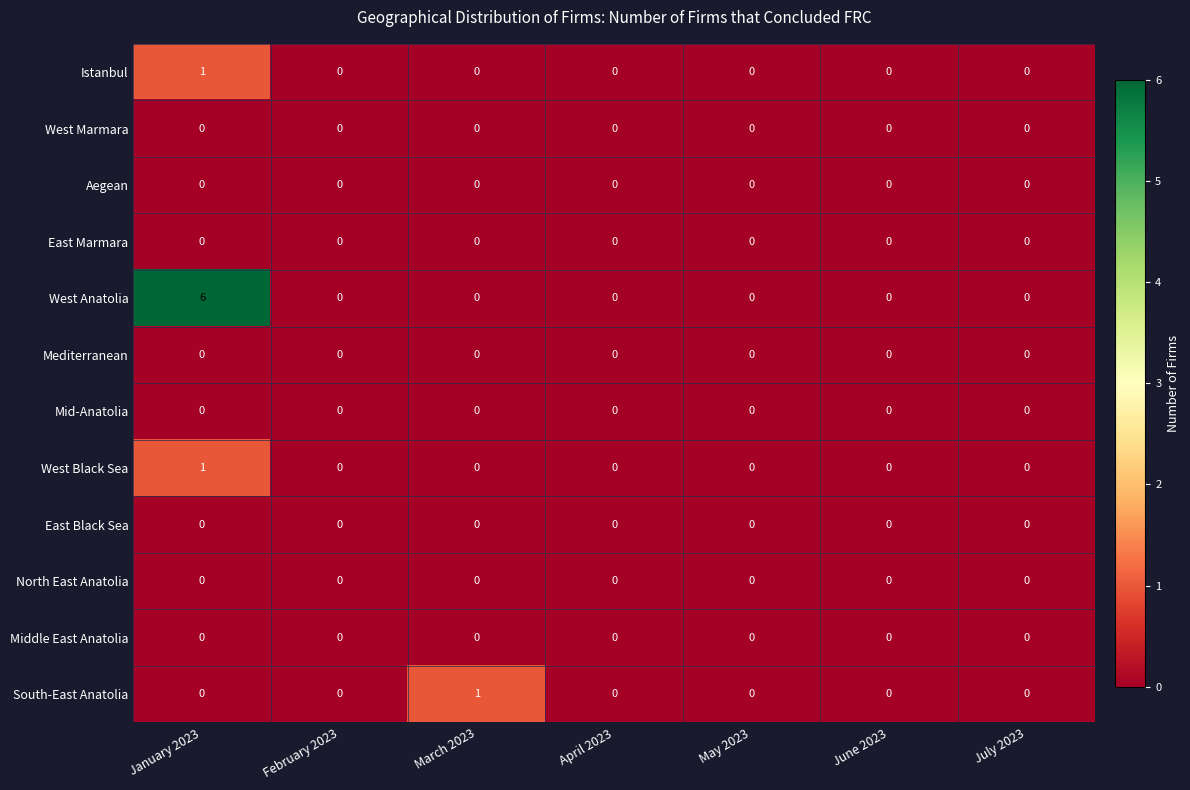

How many data points does each series have?

7